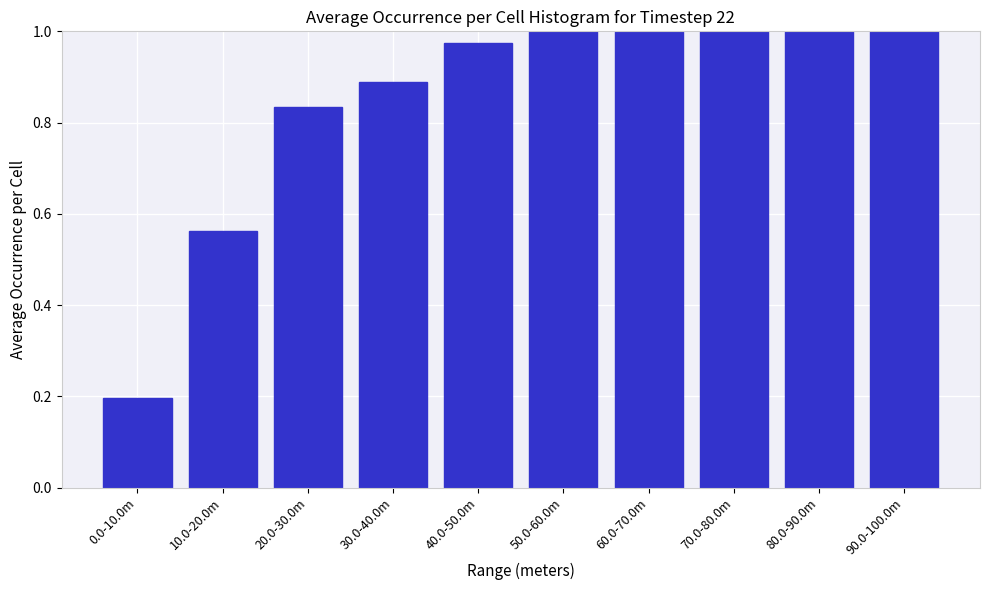

What is the label of the 4th bar from the right?

60.0-70.0m